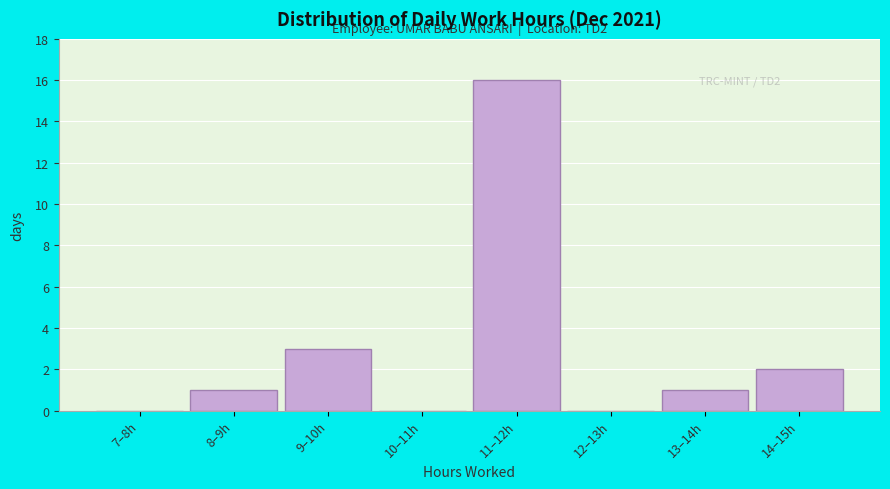

Reading left to right, transcribe all the data shown in this chart.

7–8h=0	8–9h=1	9–10h=3	10–11h=0	11–12h=16	12–13h=0	13–14h=1	14–15h=2